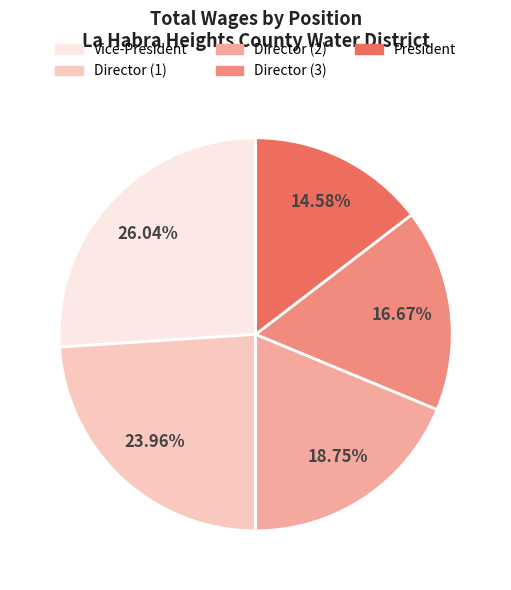

Is there any slice that represents more than half of the pie?

No